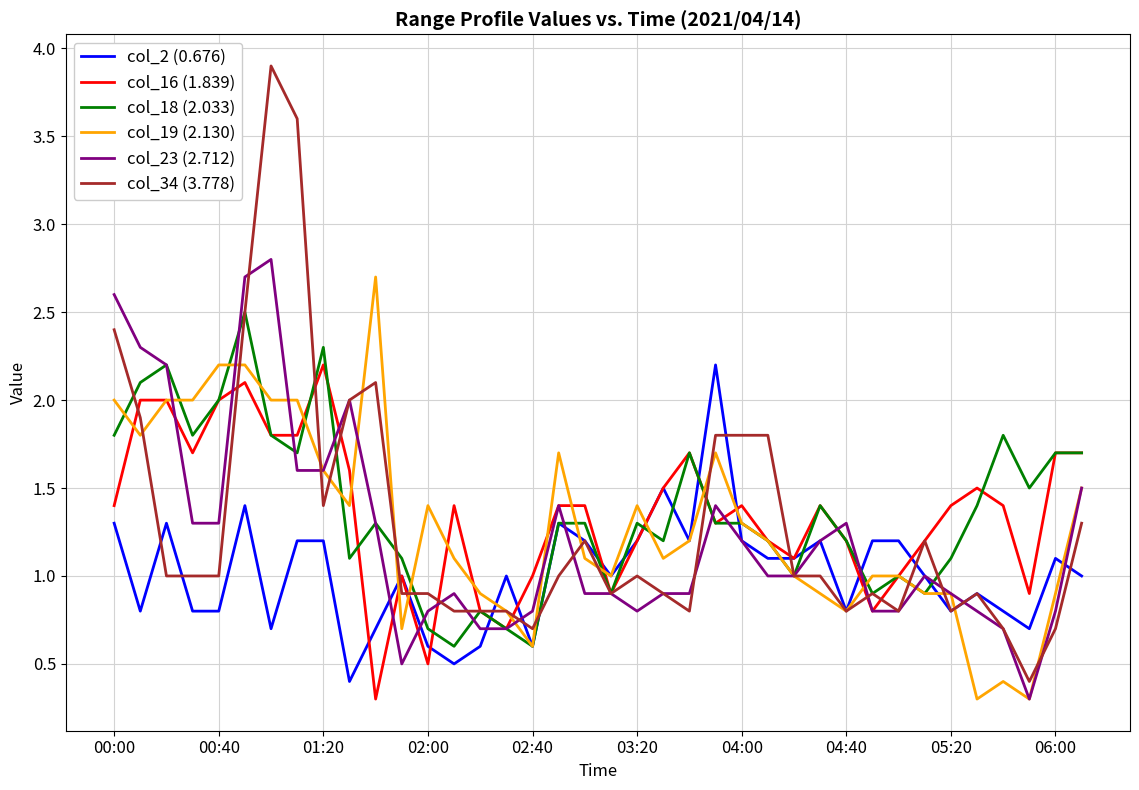

What is the maximum value shown in the chart?

3.9